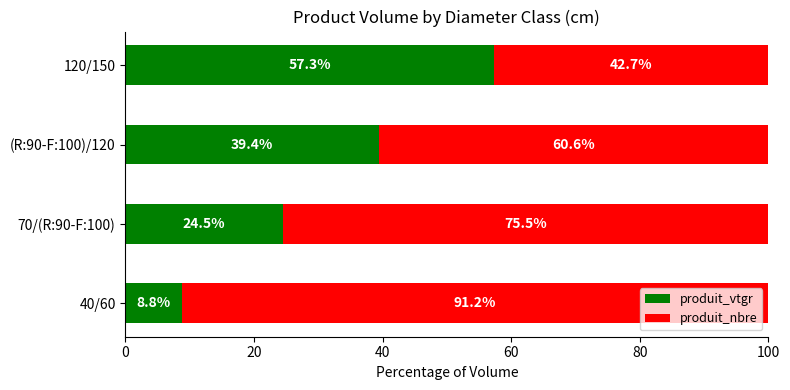

What is the difference between the maximum and second lowest values in the produit_vtgr series?

32.8